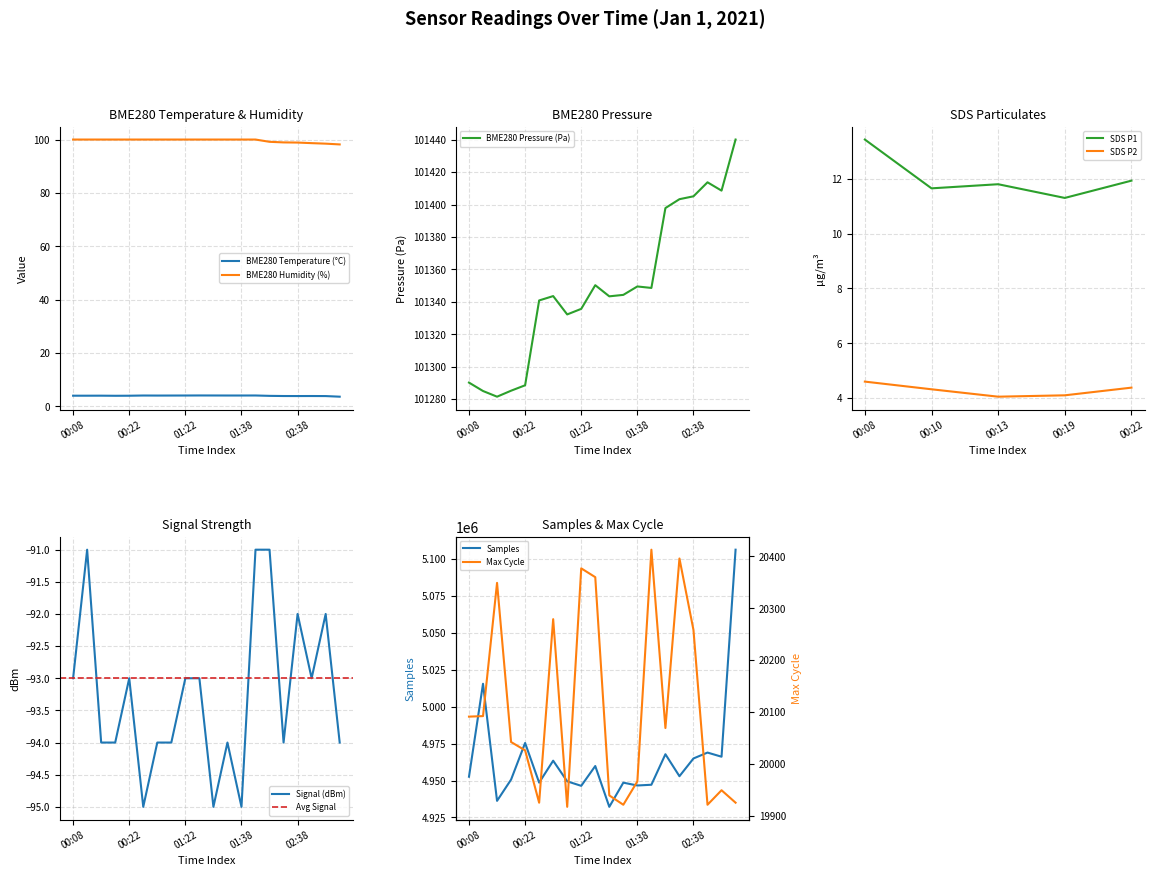

What is the highest value of the Samples series?

5105963